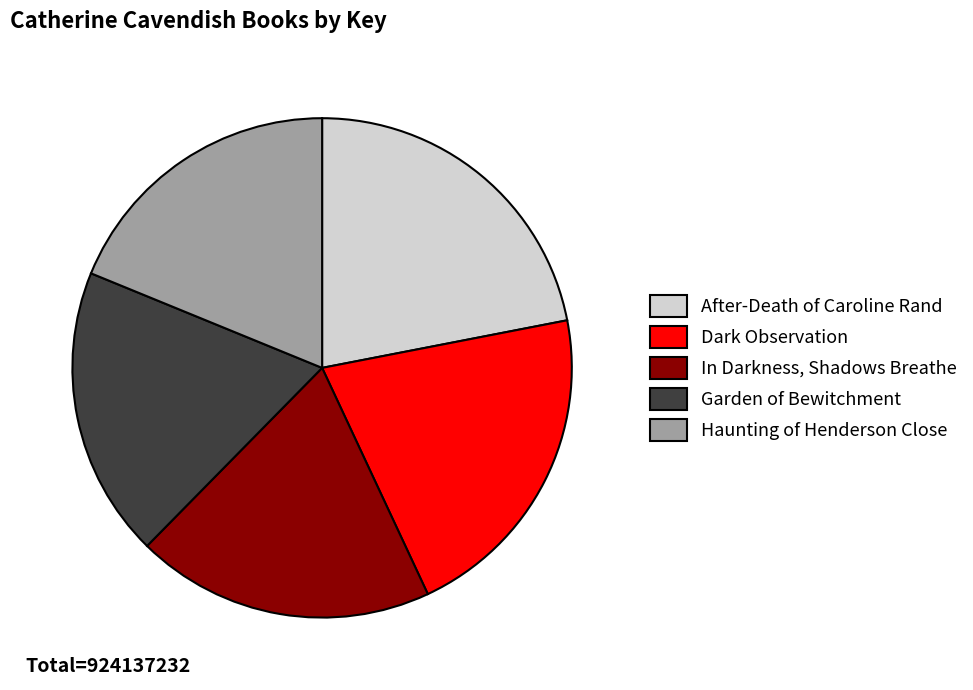

Which has a higher value, Garden of Bewitchment or After-Death of Caroline Rand?

After-Death of Caroline Rand